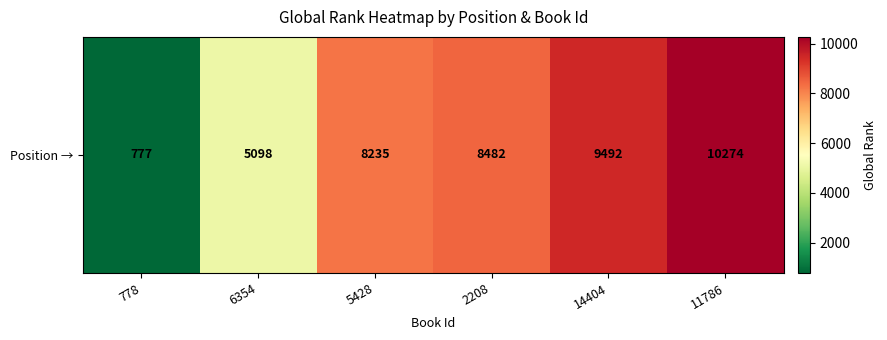

How many values are below 8482?

3